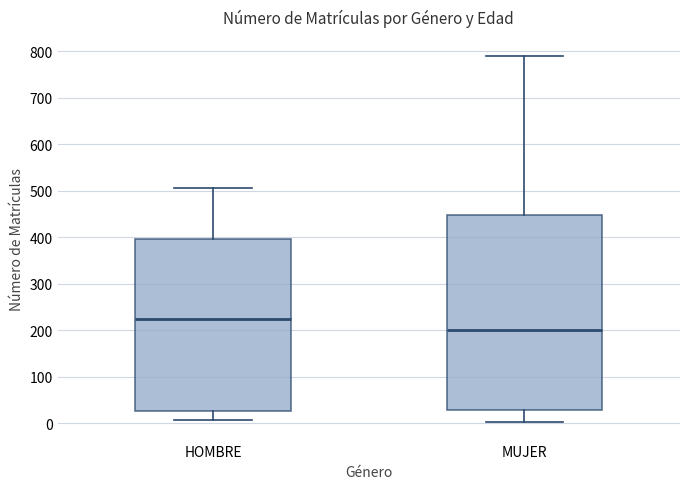

Reading left to right, read every box against the y-axis: the position of its median line, the range the box covers, and the ends of its whiskers. The values are not printed on the chart, so give them approximately, as read against the axis.

HOMBRE: median 220, box 30 to 400, whiskers 10 to 510
MUJER: median 200, box 30 to 450, whiskers 0 to 790